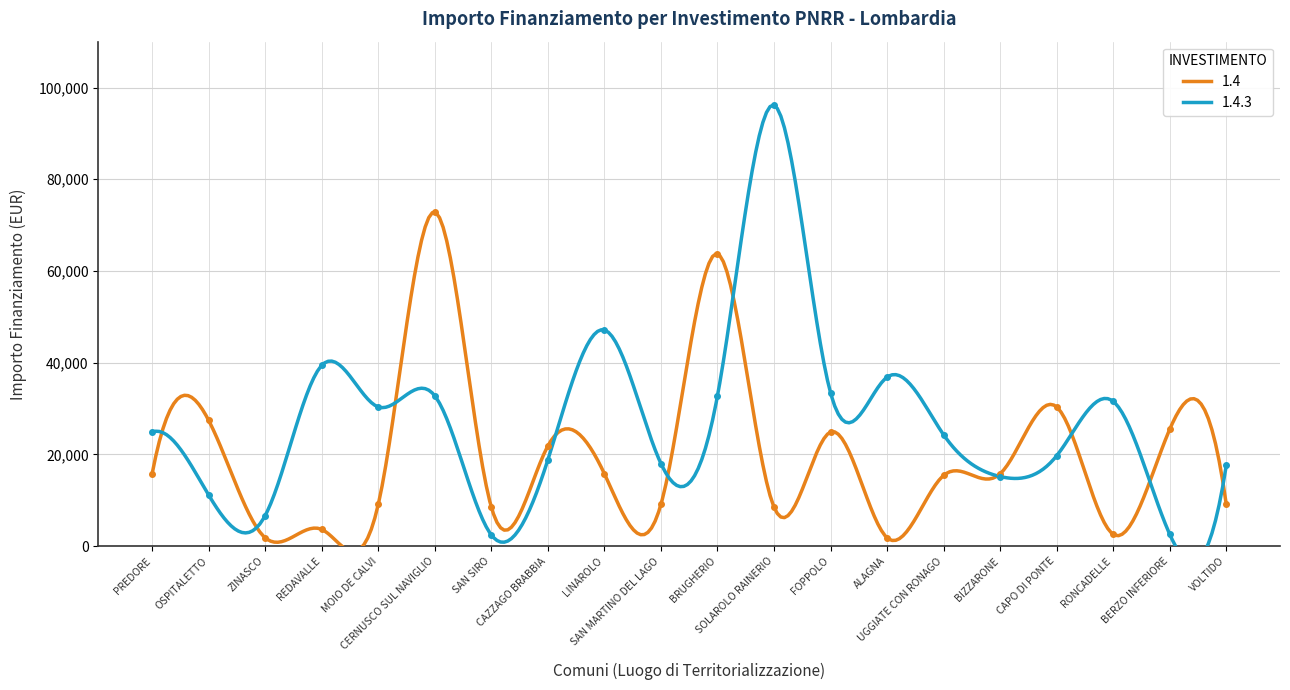

Between MOIO DE CALVI and ZINASCO, which is larger?

MOIO DE CALVI